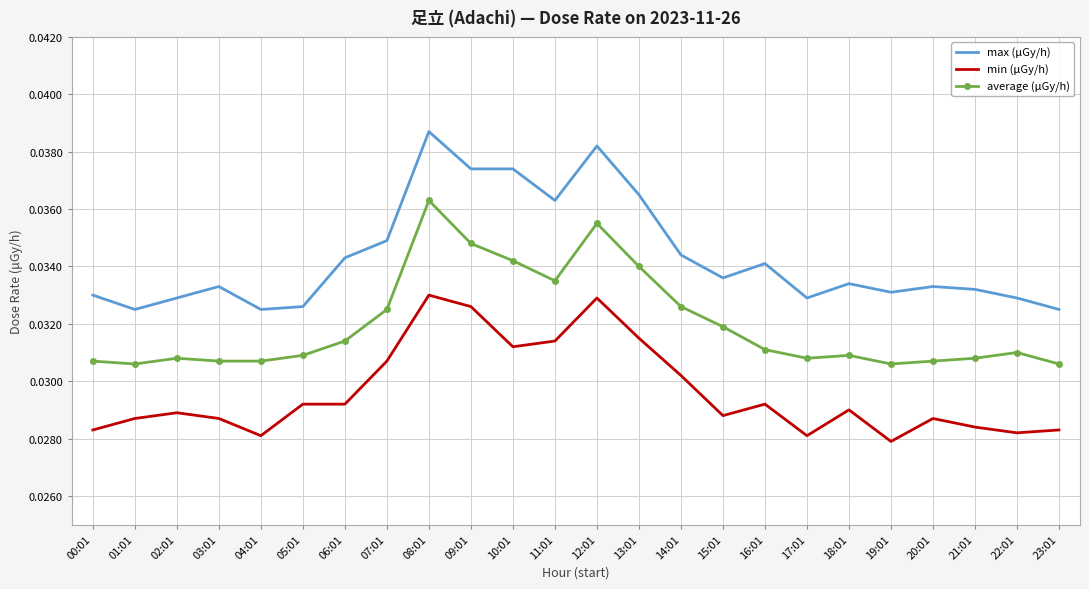

True or false: min (μGy/h) and max (μGy/h) cross at least once.

False